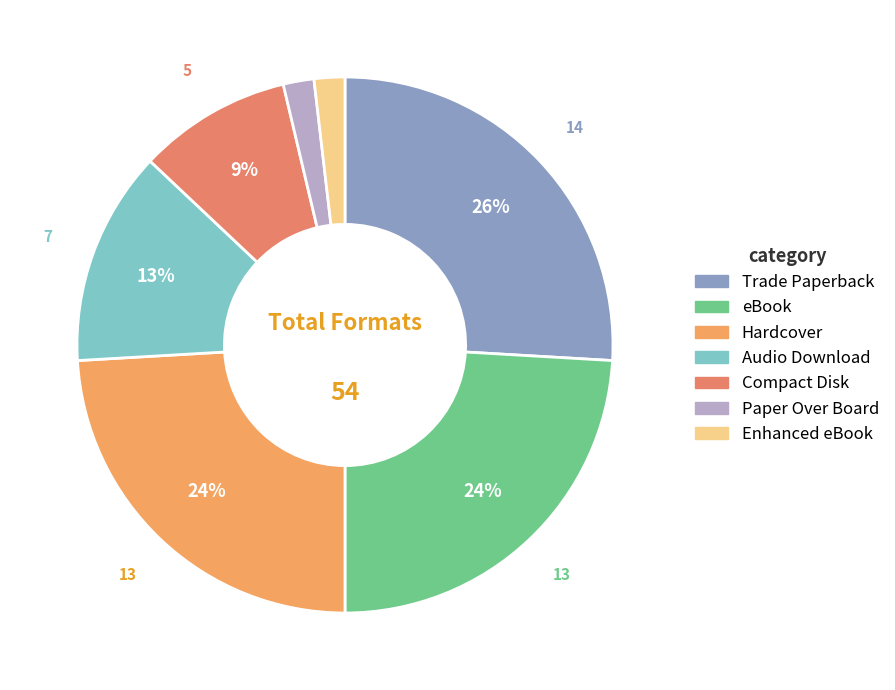

True or false: Enhanced eBook accounts for 2% of the total.

True